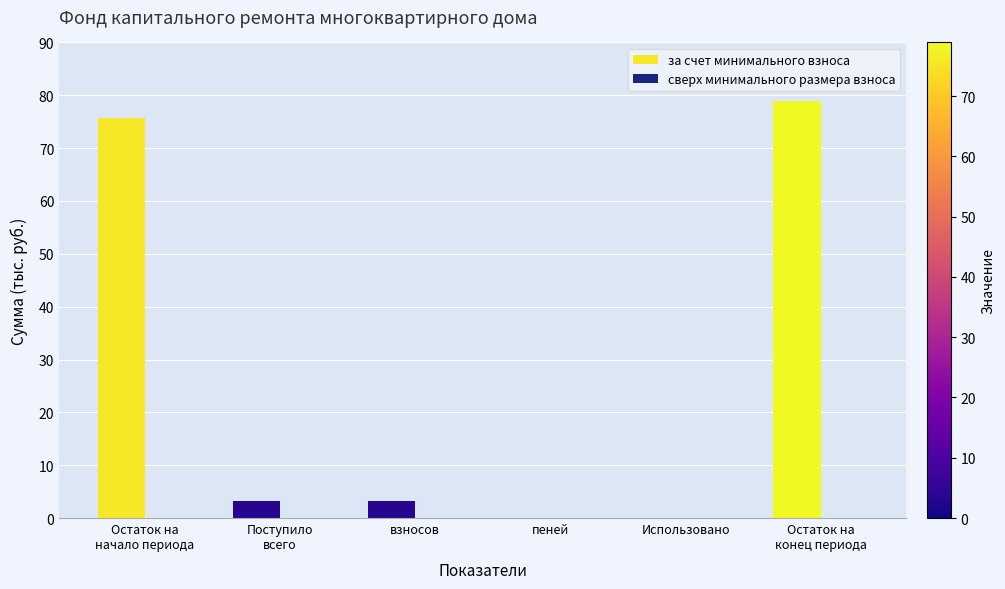

What is the sum of all values?

161.0